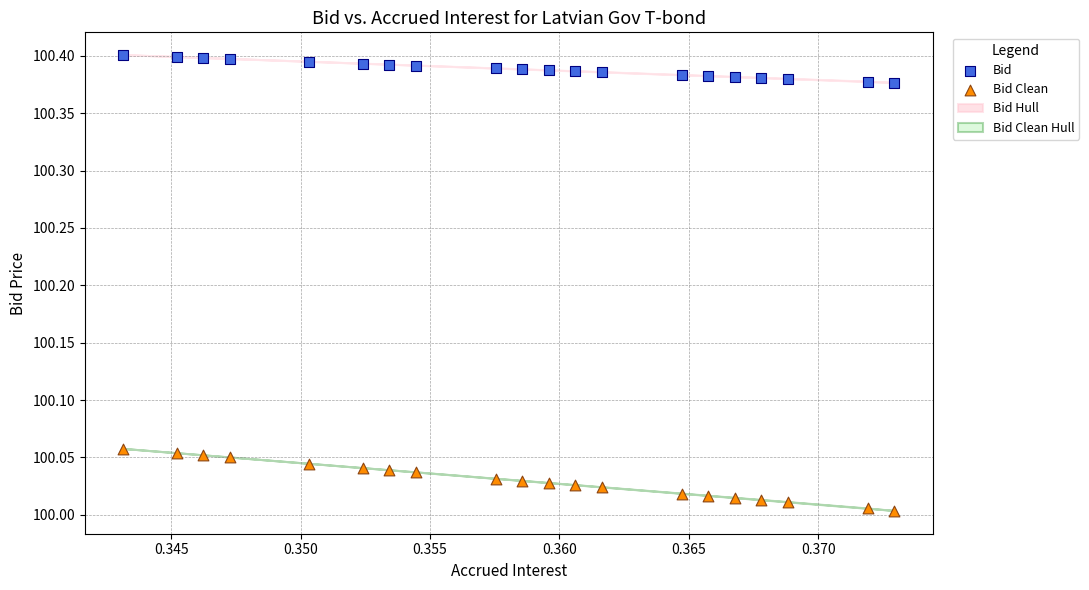

Which series contains the highest Y value?

Bid